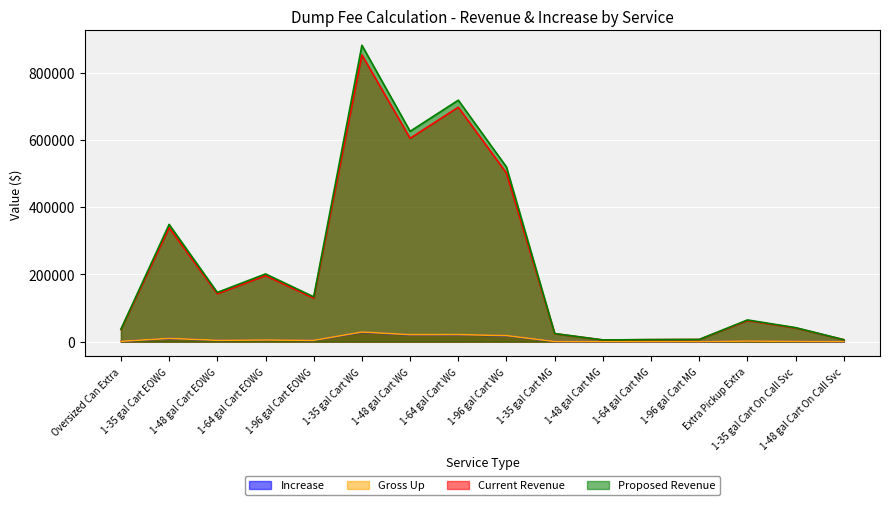

Between 1-35 gal Cart WG and 1-35 gal Cart MG, which series saw the biggest shift?

Proposed Revenue